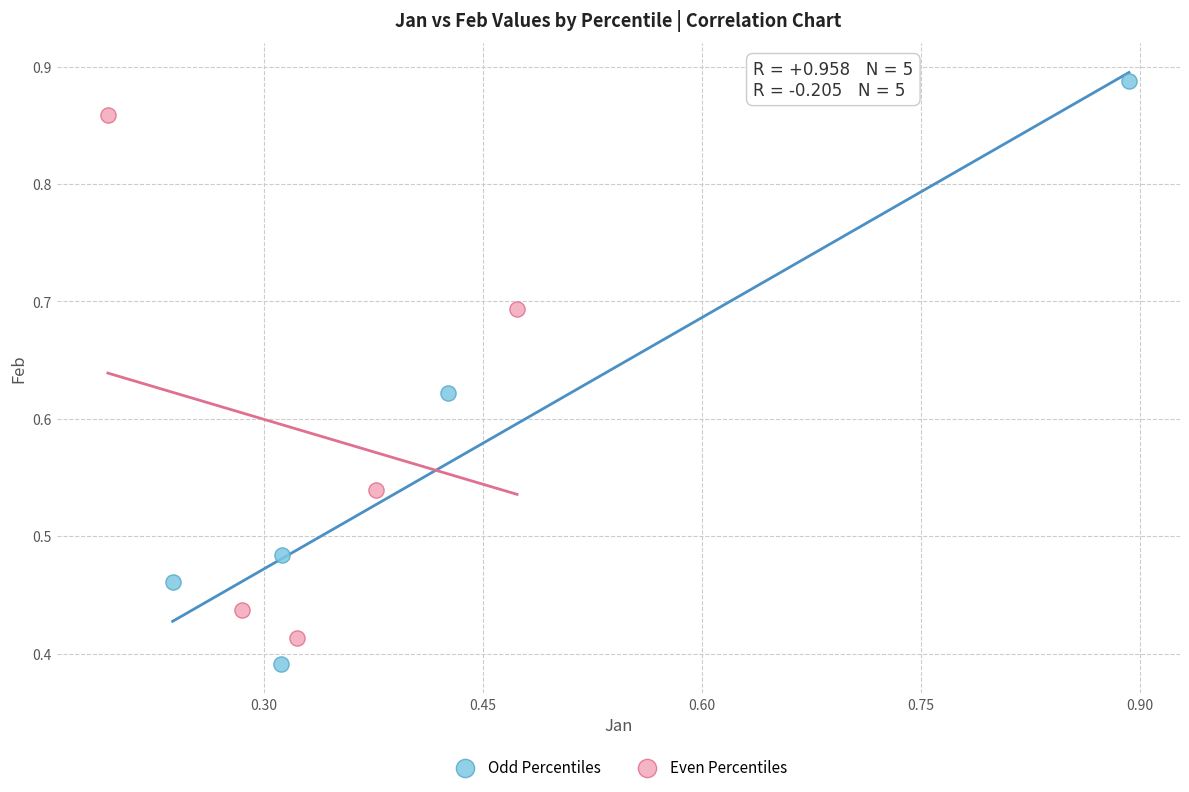

What are all the series names shown in the legend?

Odd Percentiles, Even Percentiles